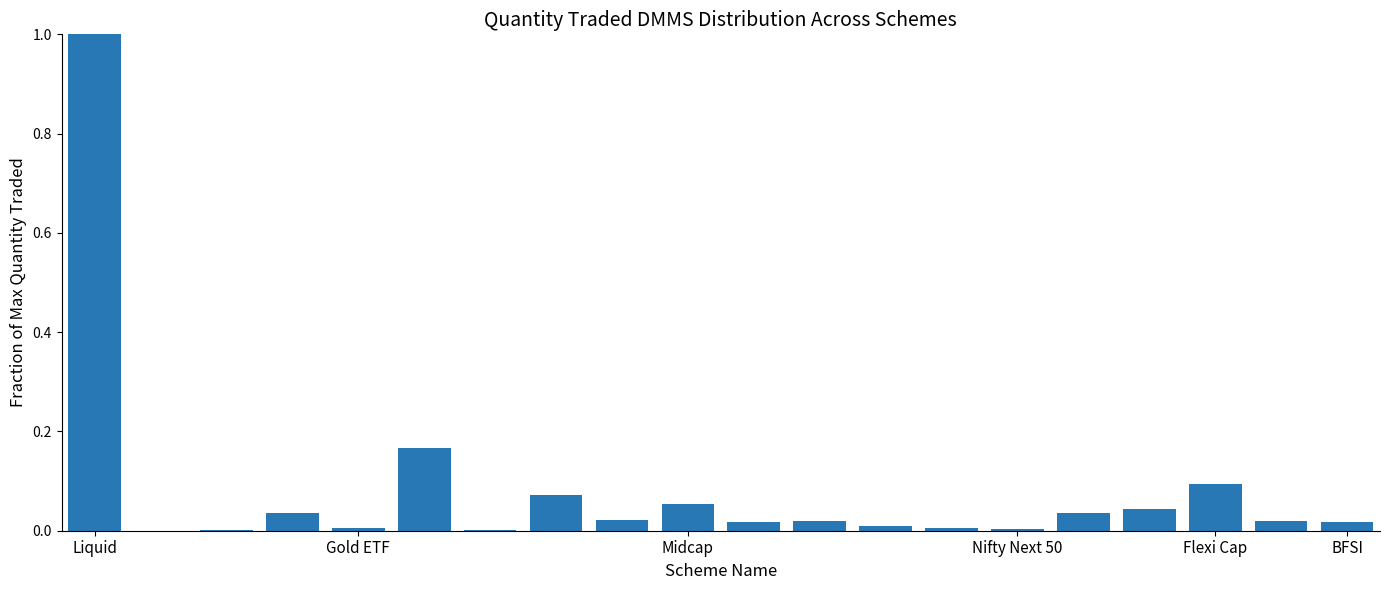

What is the greatest value displayed?

1.0